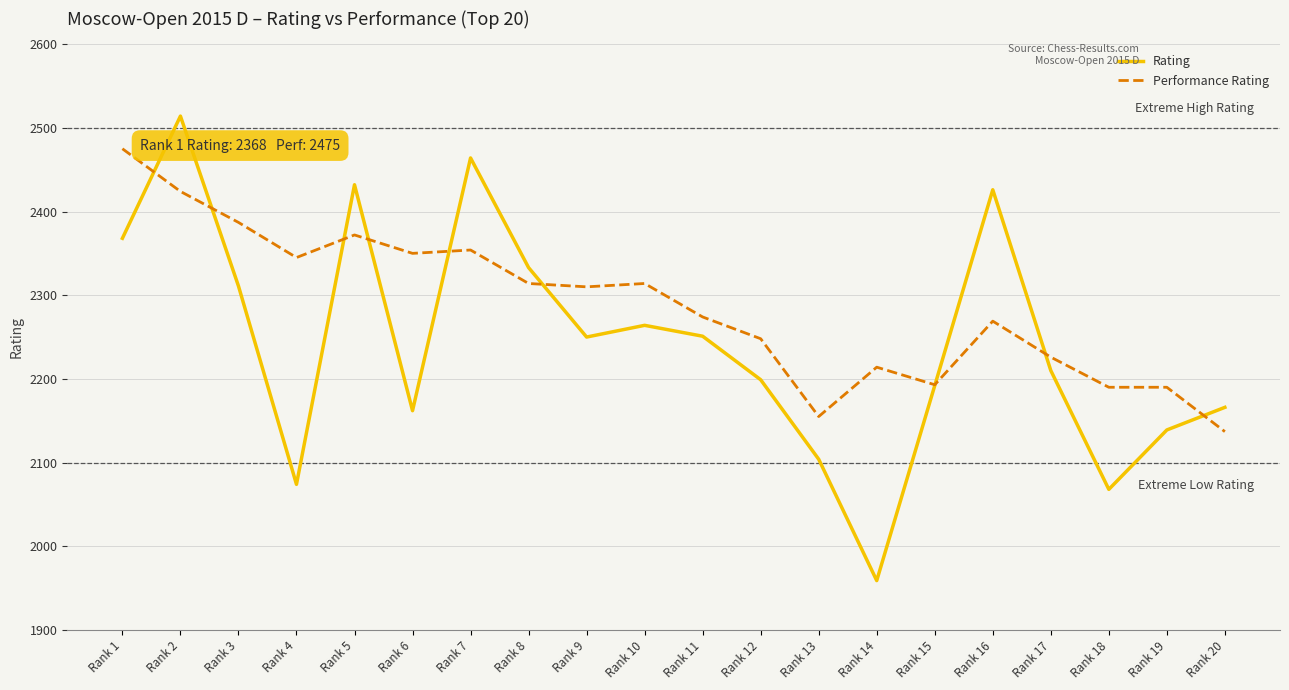

How many intersections are there between Rating and Performance Rating?

9